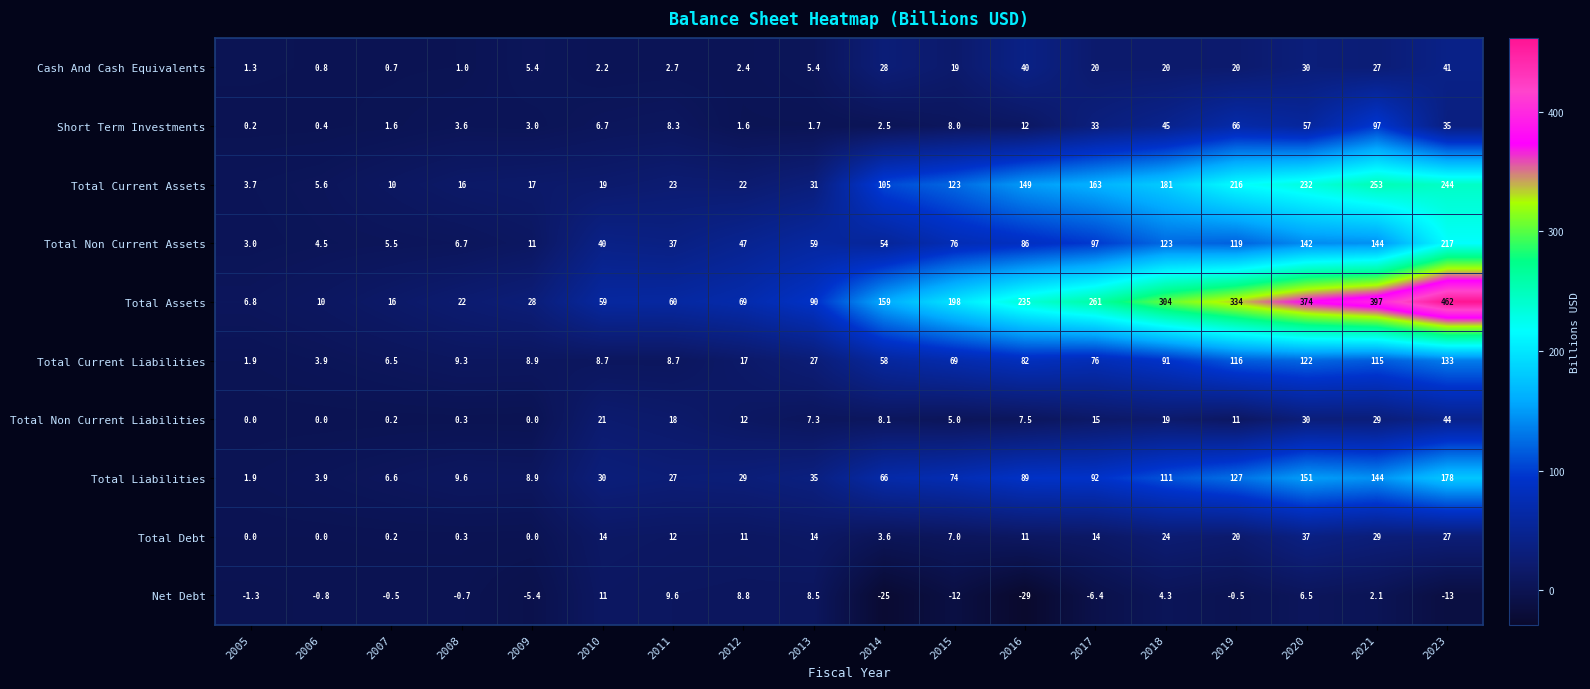

Is it true that Total Current Assets equals 131.6 at 2021?

False